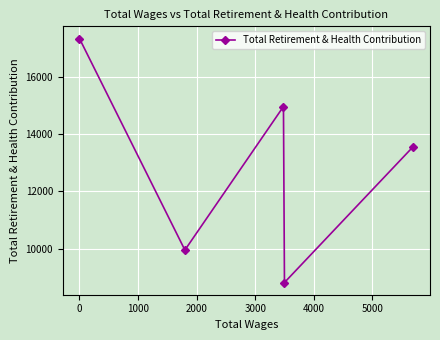

Reading right to left, extract all data points from this chart.

13570	8817	14967	9952	17343